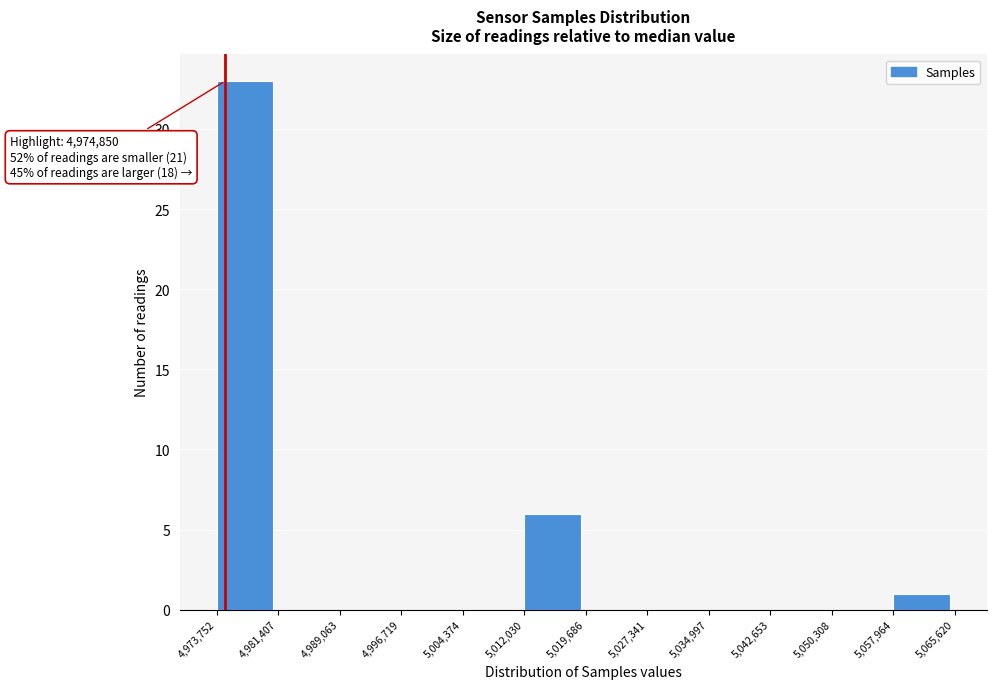

Which range on the x-axis has the tallest bar?

4,973,752 to 4,981,407